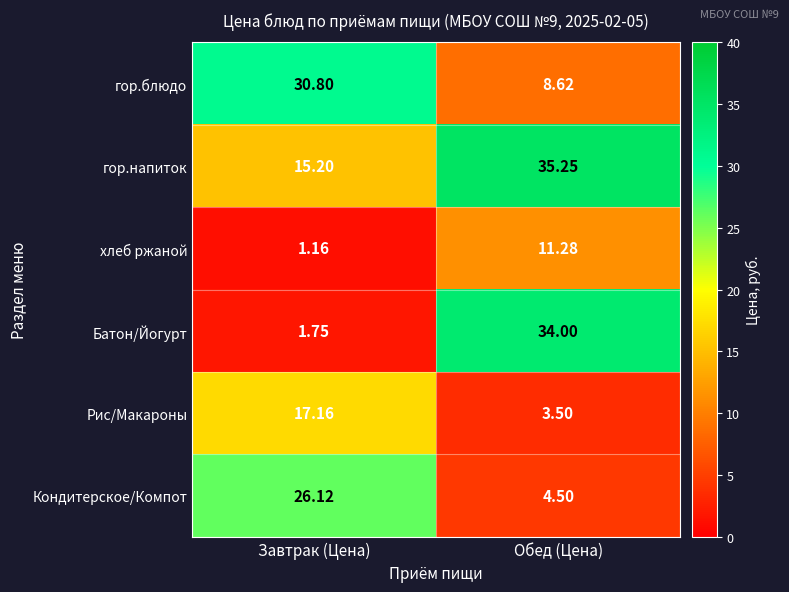

At Обед (Цена), list the series in order from largest to smallest.

гор.напиток, Батон/Йогурт, хлеб ржаной, гор.блюдо, Кондитерское/Компот, Рис/Макароны